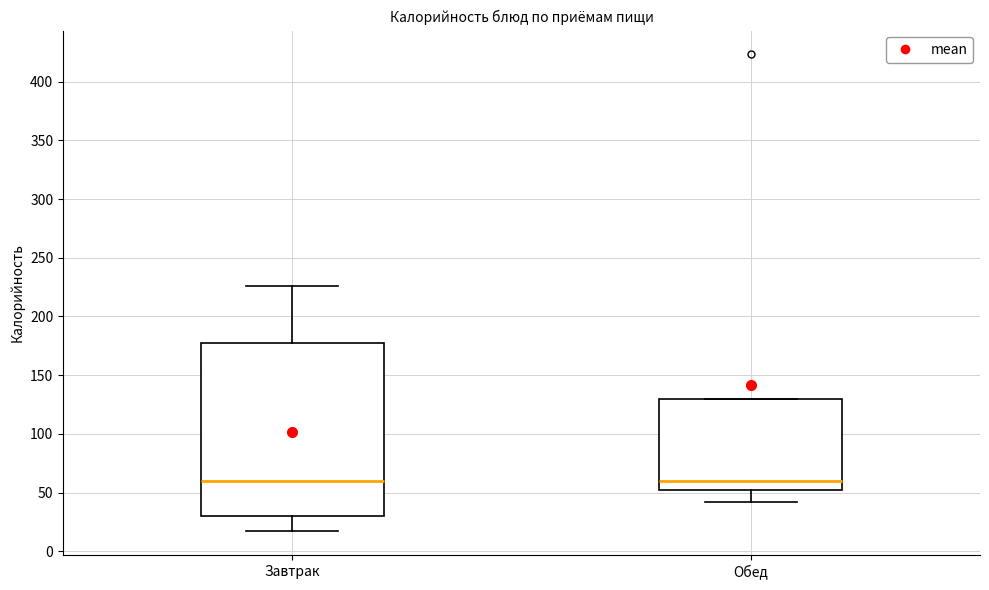

Reading left to right, transcribe this box plot: for each box, give where its median line is, the range the box spans, and where its two whiskers end, as read against the y-axis. The values are not printed on the chart, so give them approximately, as read against the axis.

Завтрак: median 60, box 30 to 175, whiskers 15 to 225
Обед: median 60, box 50 to 130, whiskers 40 to 130